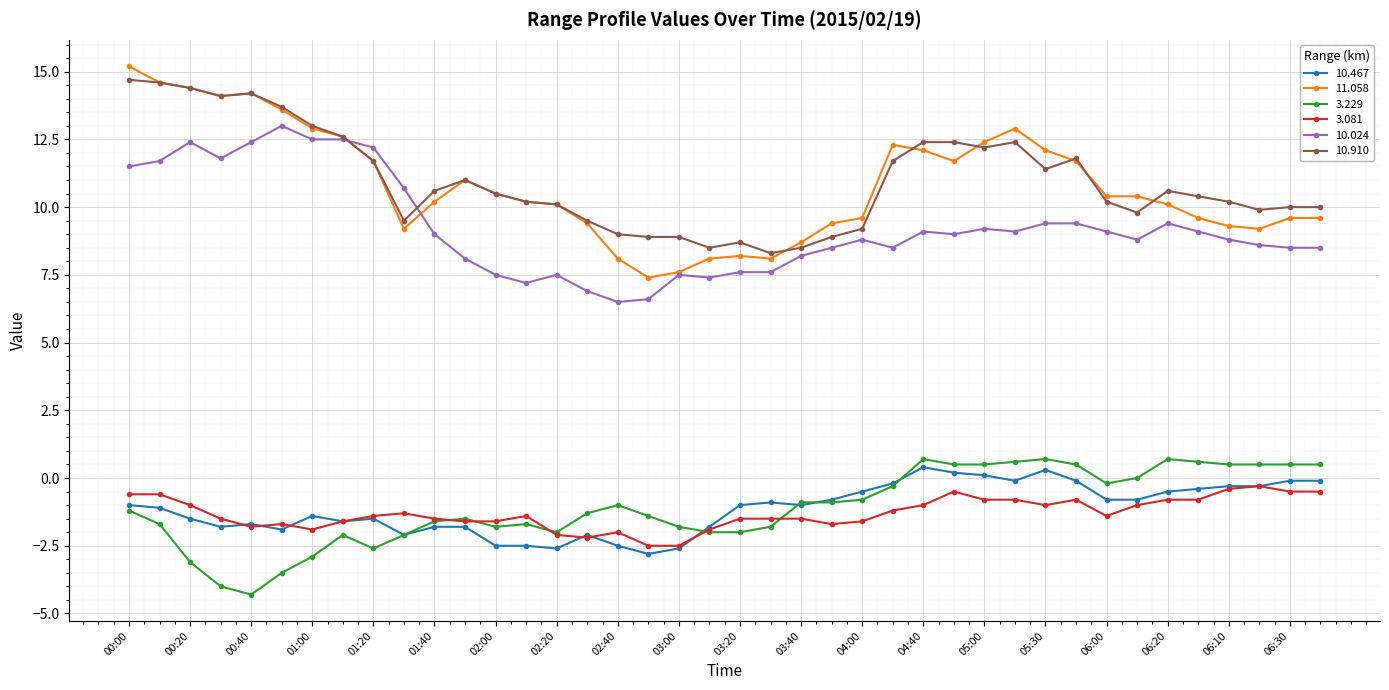

What is the value of the 3.081 point at the 21st from the left?

-1.5